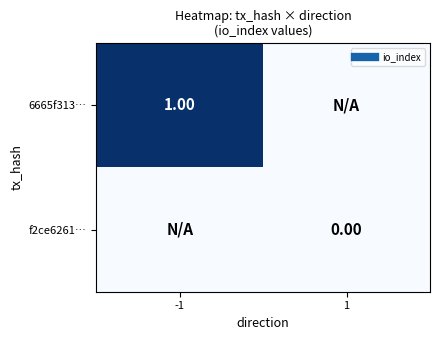

At which category is the sum across all series the highest?

-1